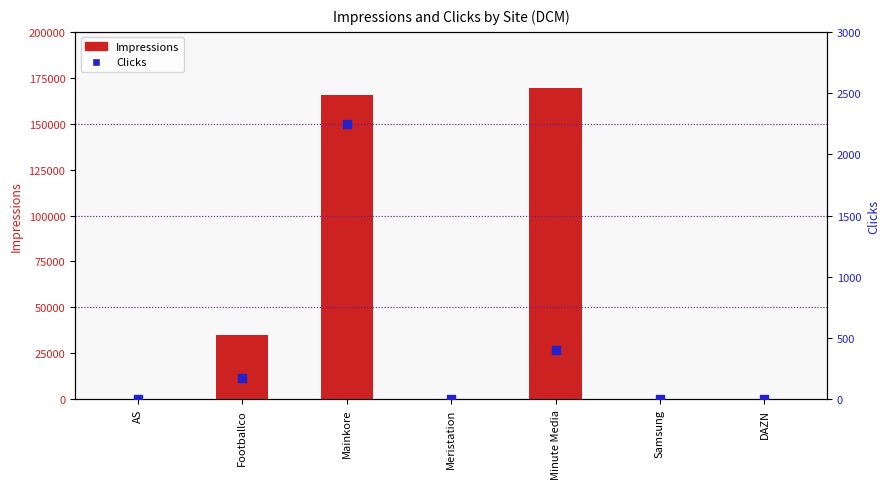

What is the total value across all series at Meristation?

3